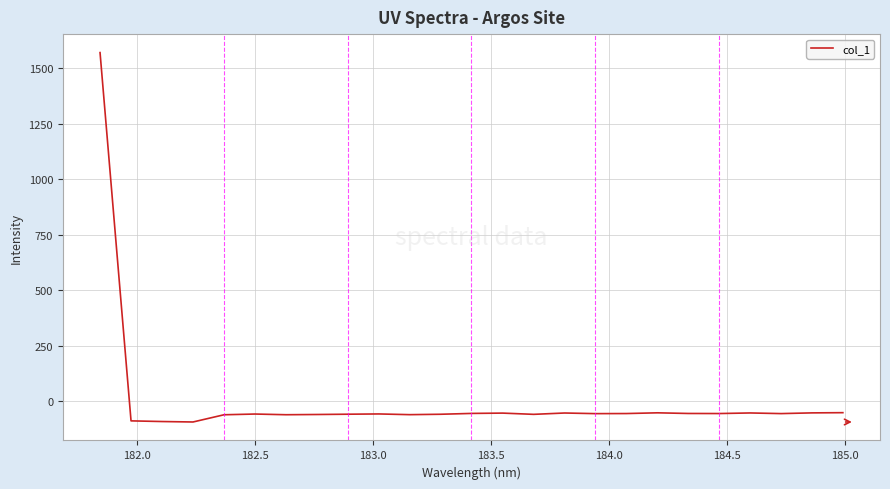

What is the minimum value shown in the chart?

-94.5